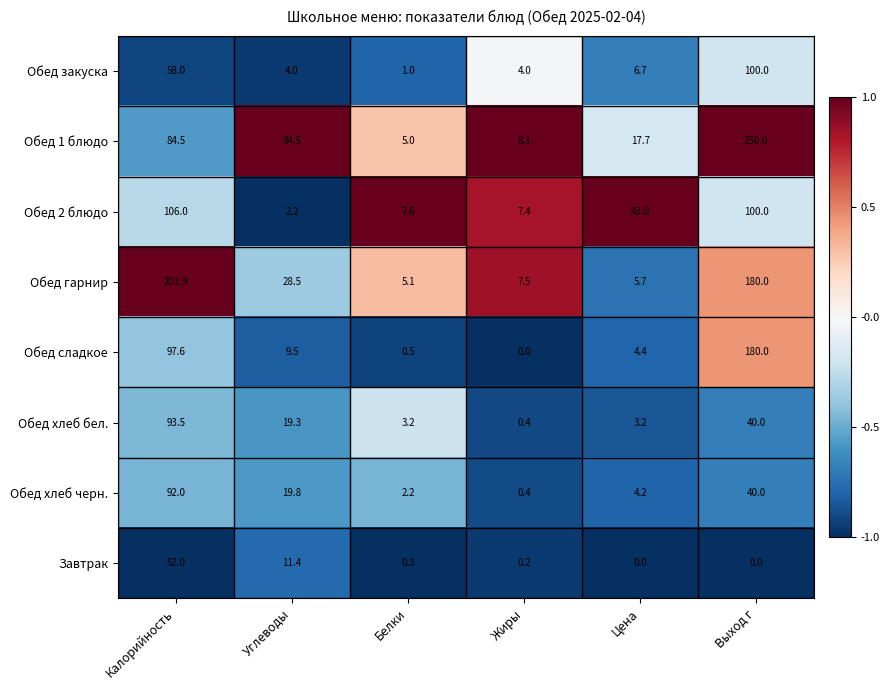

What is the lowest value of the Обед хлеб бел. series?

0.4